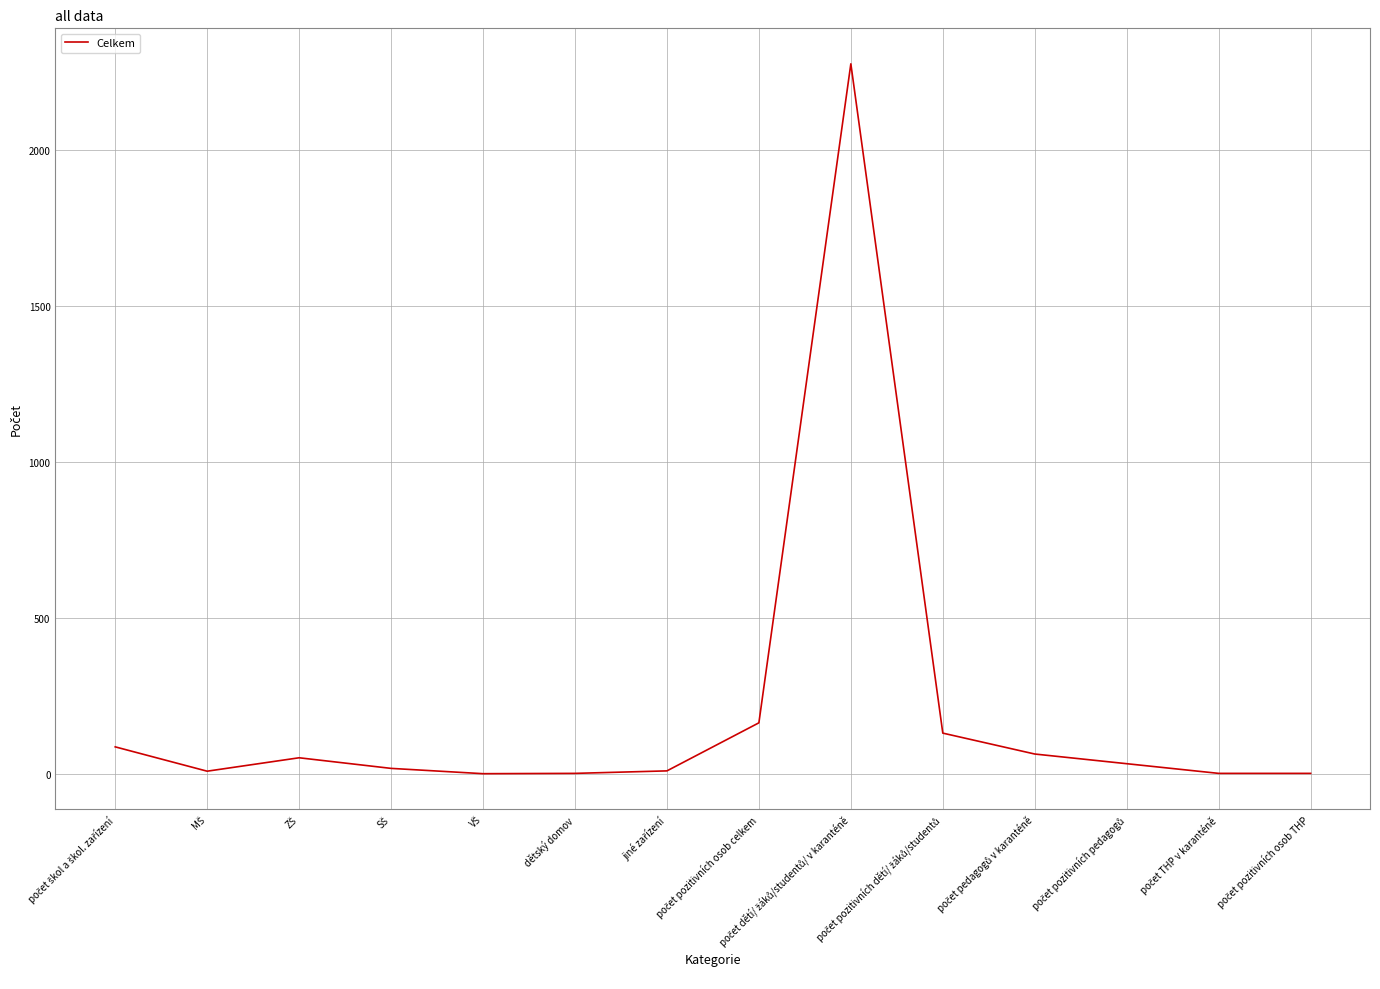

What is the difference between the maximum and minimum values?

2275